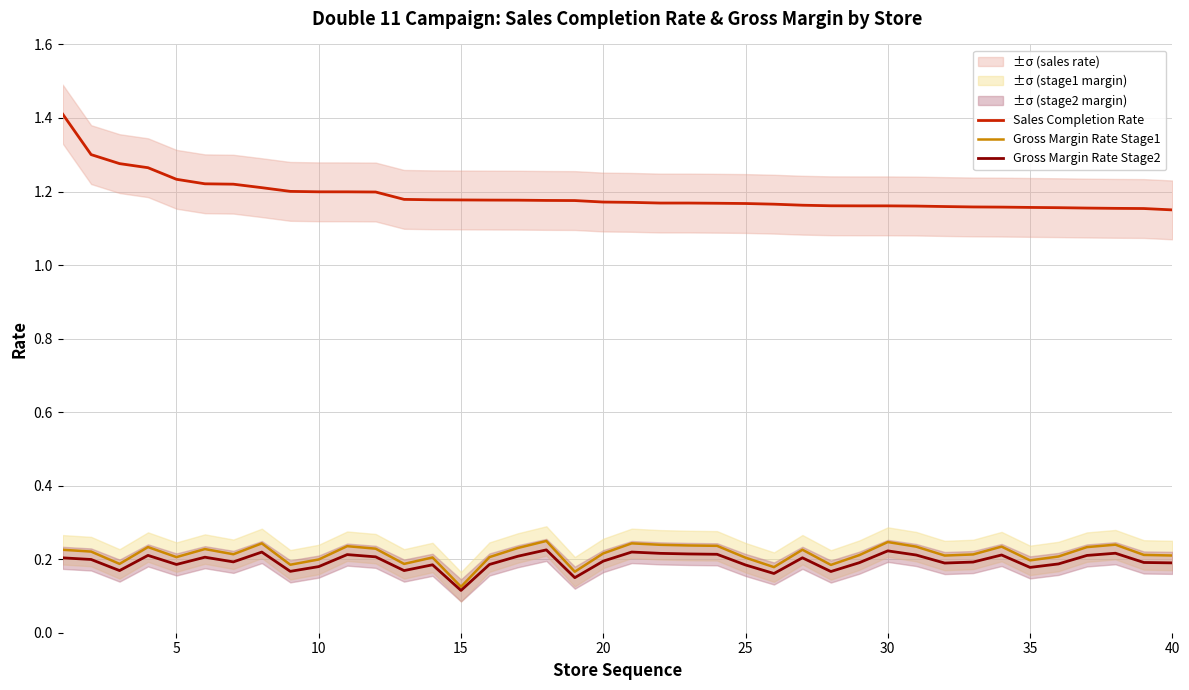

Which series has the widest spread of values?

Sales Completion Rate